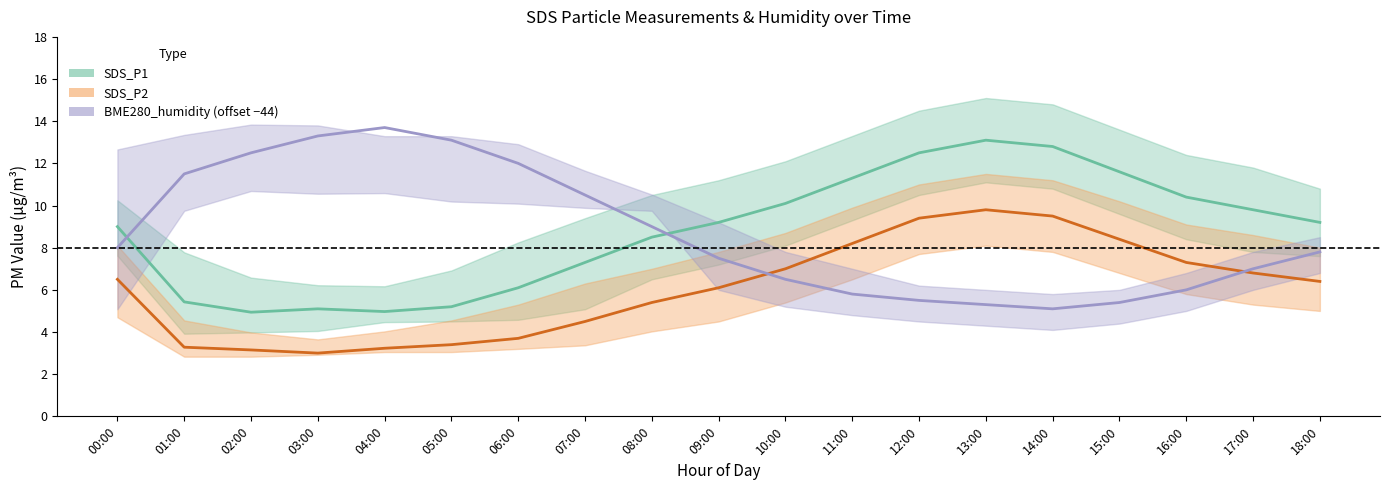

Which series has the largest total across all categories?

SDS_P1